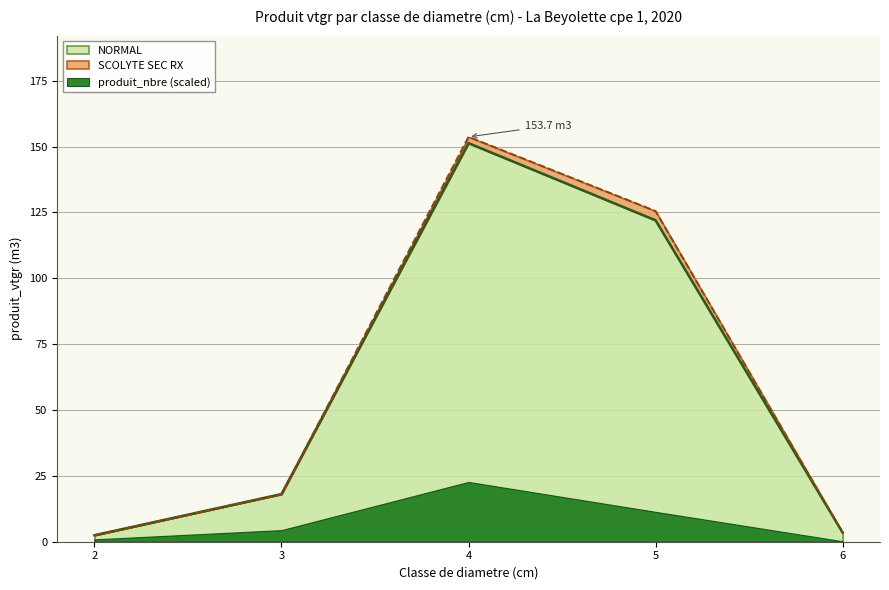

What is the sum of all values?

297.3